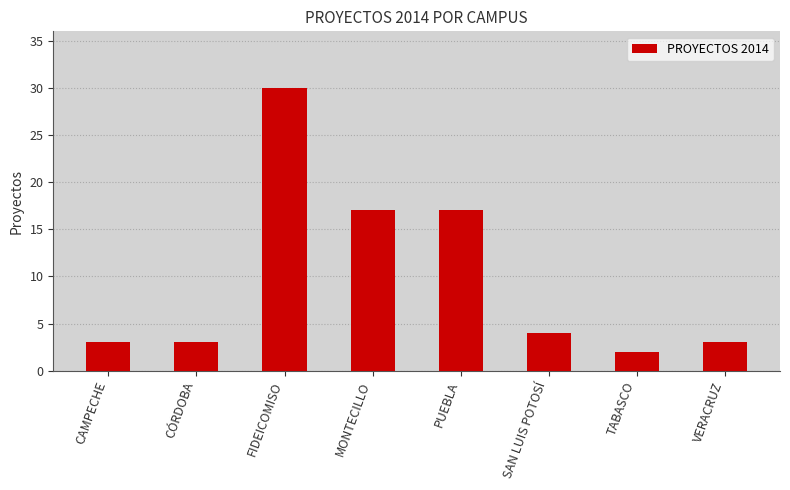

Read the value at VERACRUZ, to the nearest 5.

5